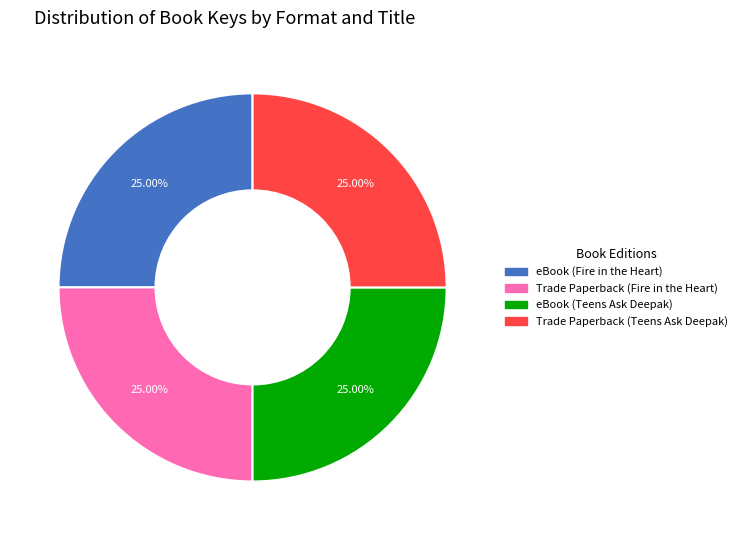

To the nearest percent, what percentage of the pie is eBook (Fire in the Heart)?

25%